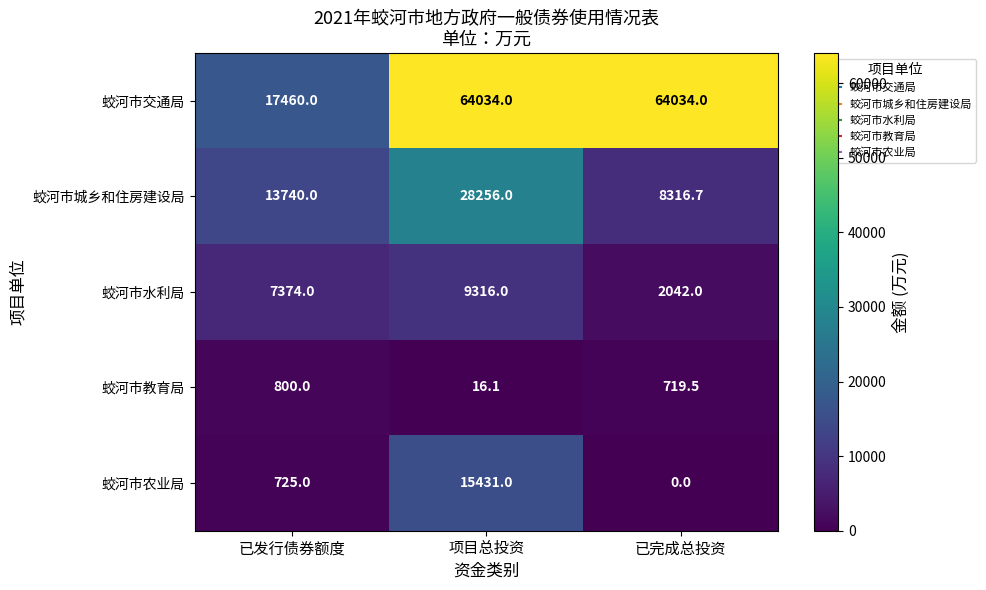

Read the 蛟河市城乡和住房建设局 value at 已发行债券额度.

13740.0